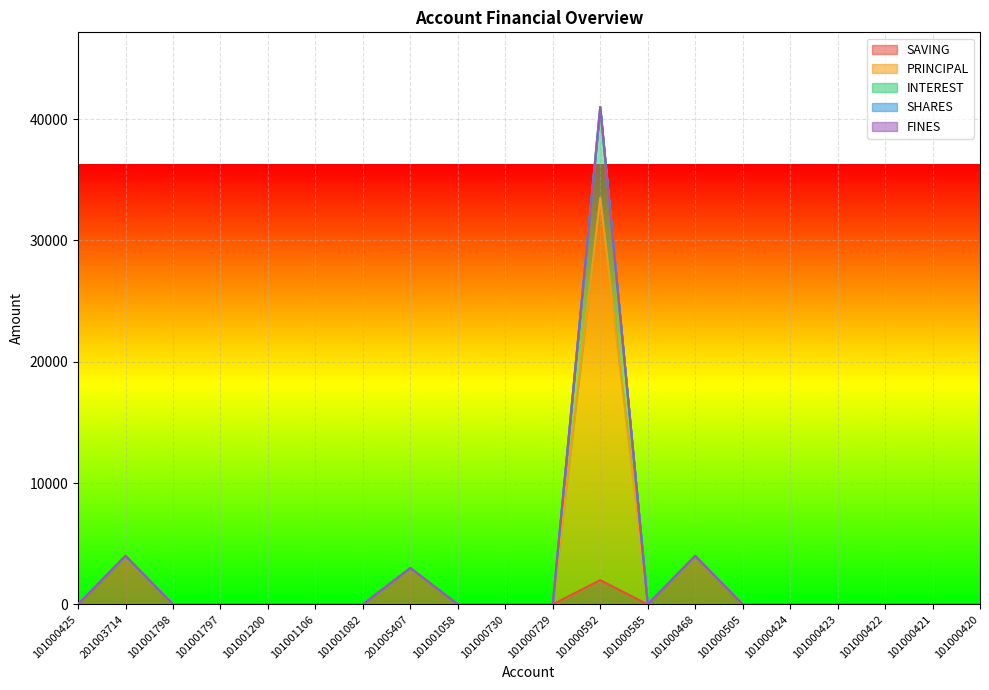

Does the chart display data point markers on the line(s)?

No